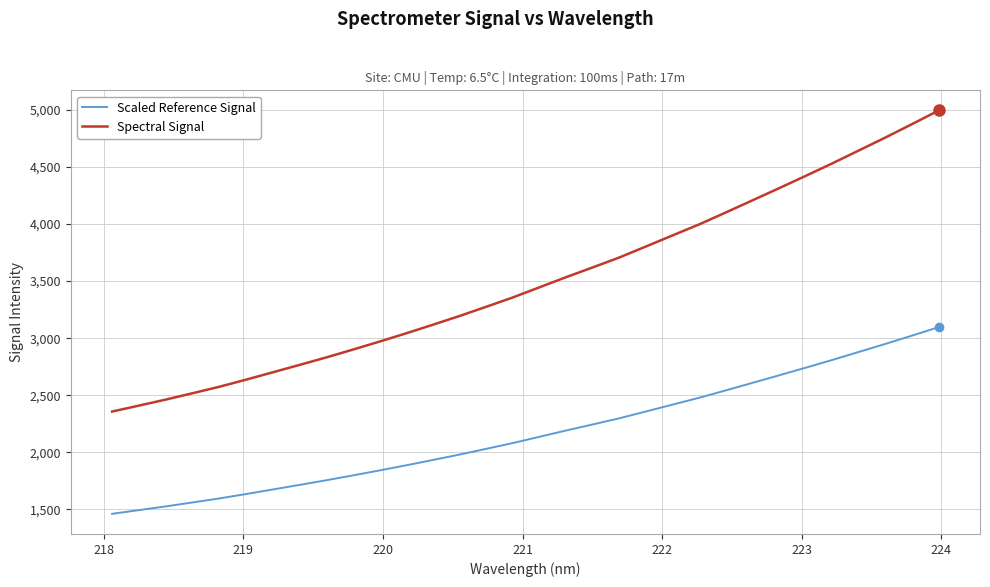

Count the number of data series in this chart.

2